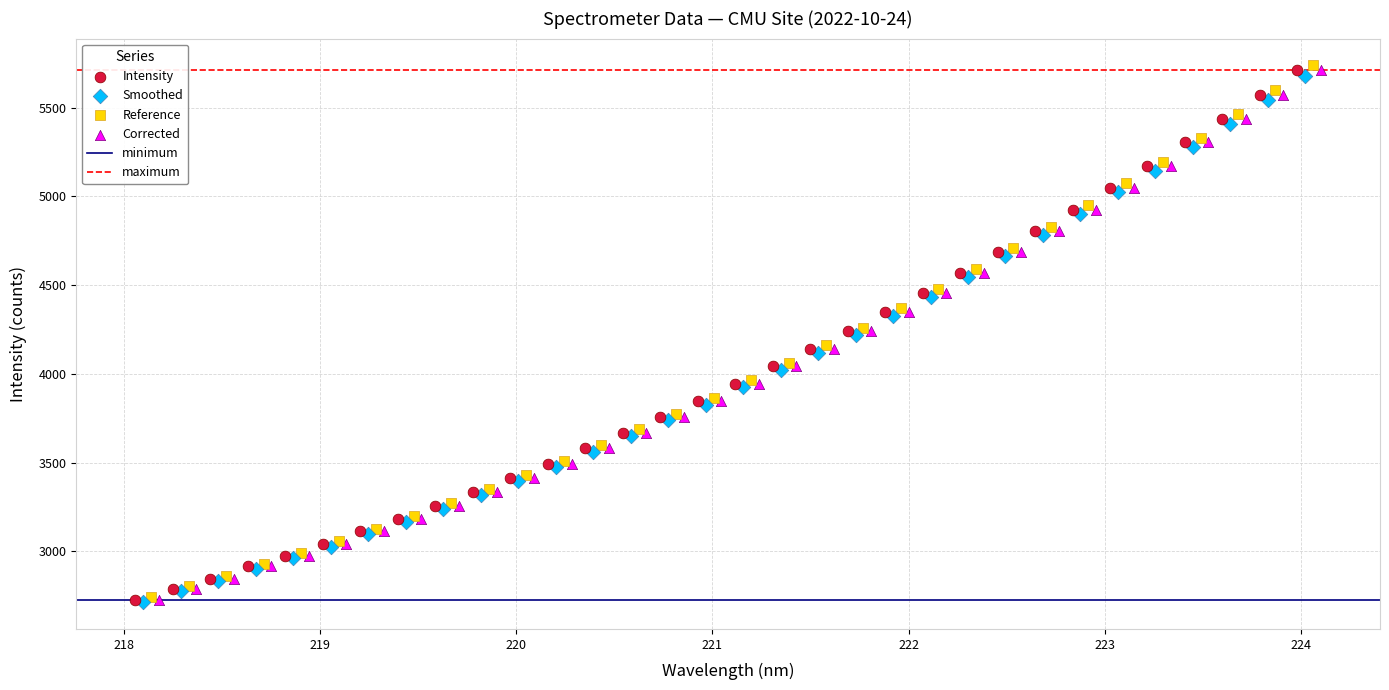

Which series has the largest Y range (max minus min)?

Reference